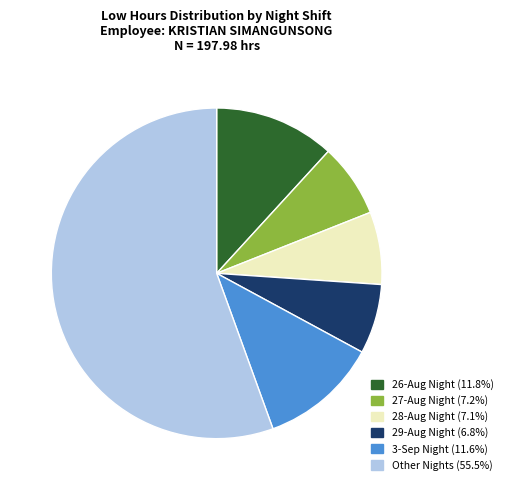

Is there any slice that represents more than half of the pie?

Yes